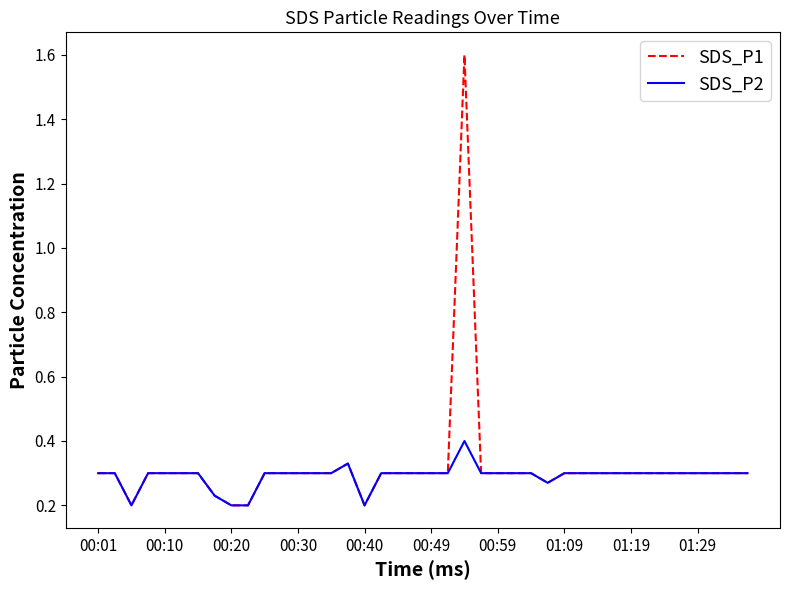

List the series in order of their peak value, lowest first.

SDS_P2, SDS_P1